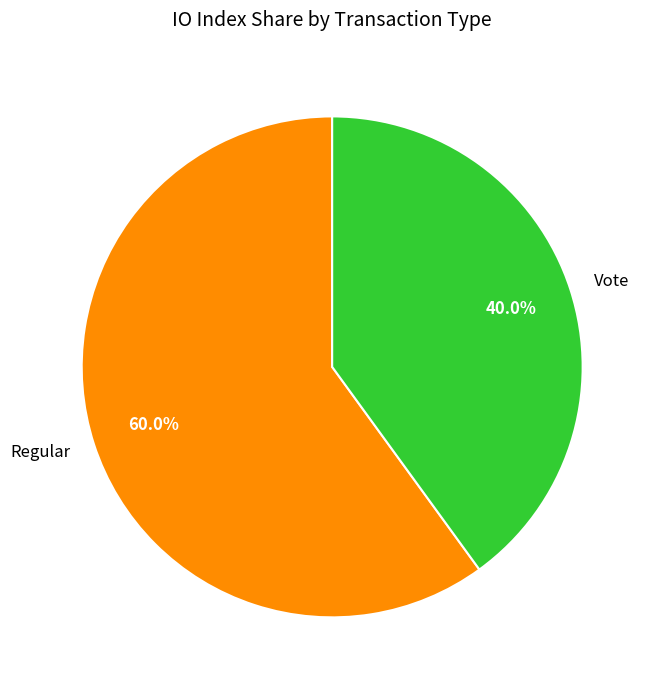

To the nearest percent, what is the combined percentage of Vote and Regular?

100%